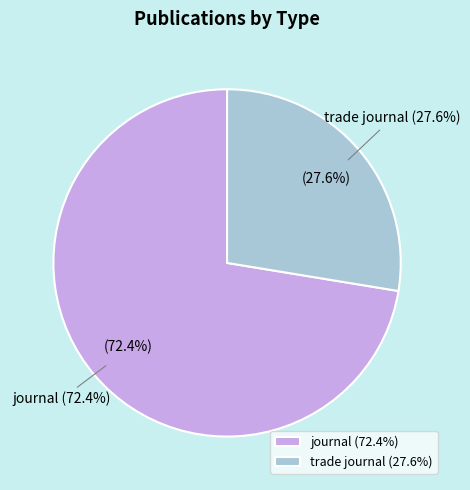

To the nearest percent, what is the difference between the trade journal and journal slice percentages?

45%